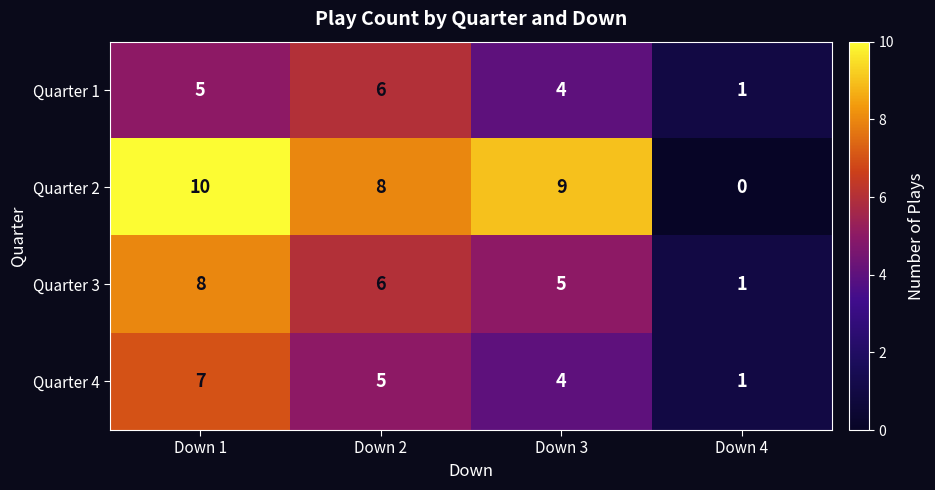

Which series changed the most between Down 3 and Down 4?

Quarter 2